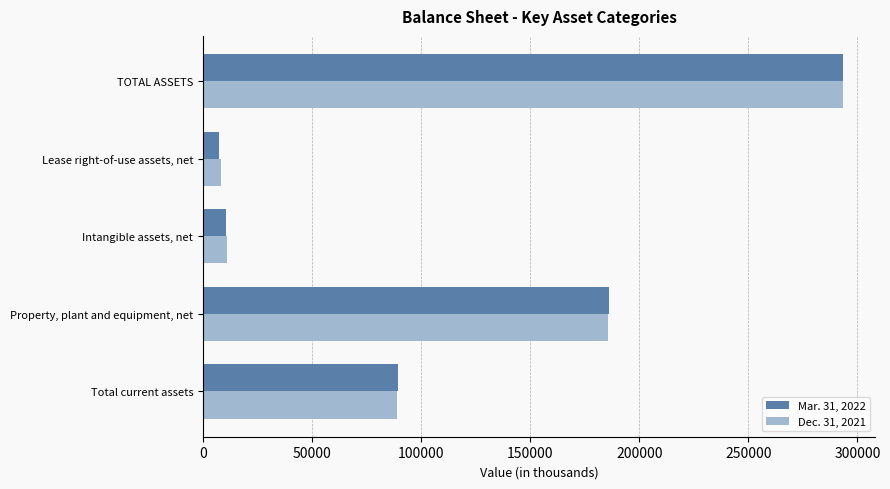

What is the difference between the maximum and second lowest values in the Mar. 31, 2022 series?

282594